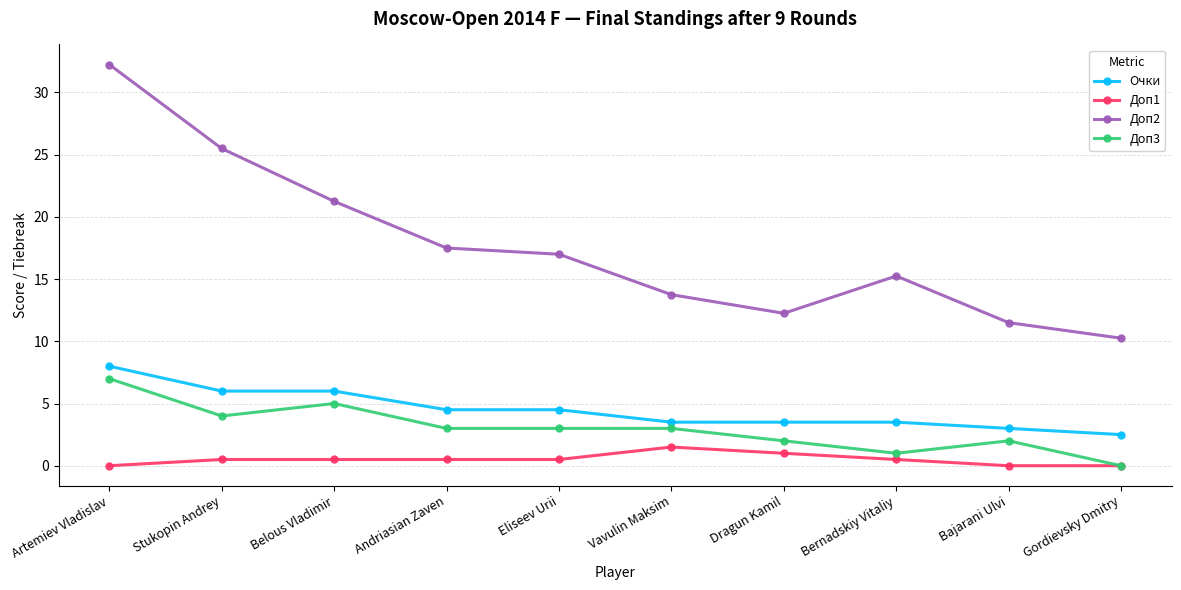

What is the value of the Доп1 point at the 8th from the left?

0.5